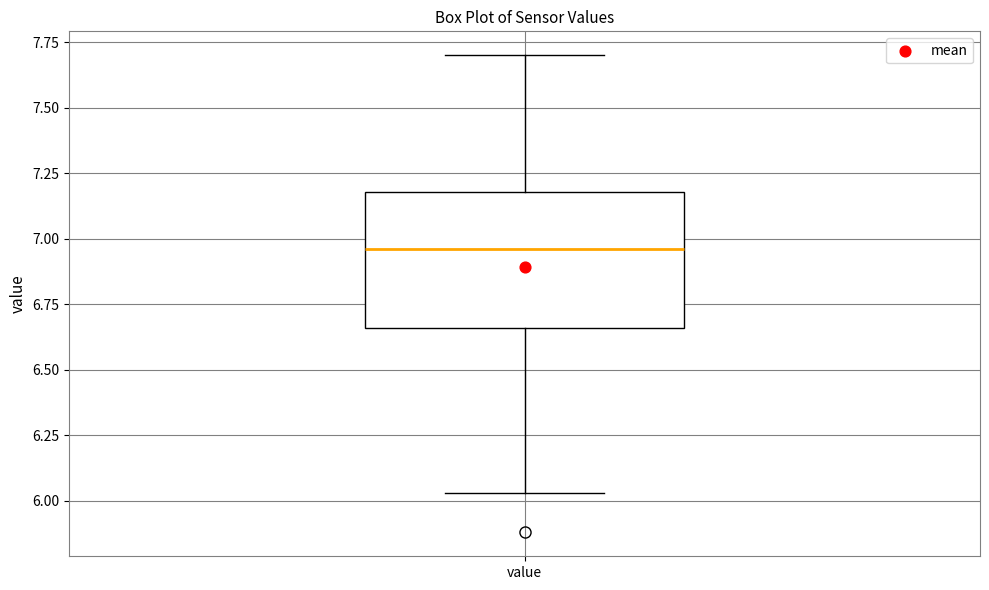

Transcribe this box plot: give where the median line is, the range the box spans, and where the two whiskers end, as read against the y-axis. The values are not printed on the chart, so give them approximately, as read against the axis.

median 6.95, box 6.65 to 7.20, whiskers 6.05 to 7.70